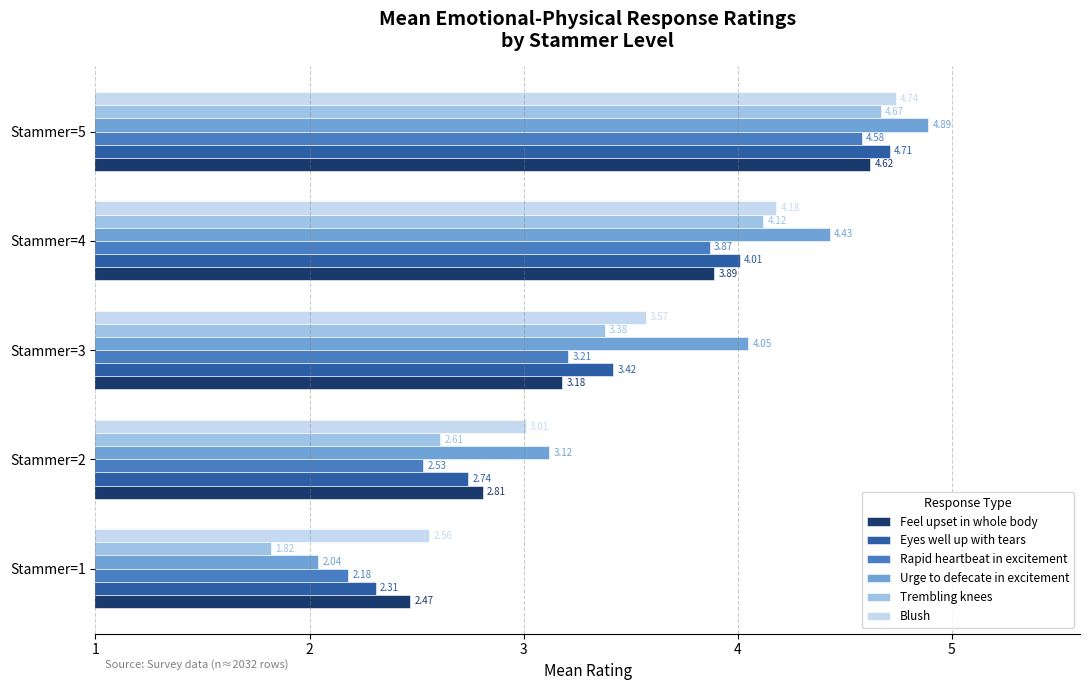

Which series changed the most between Stammer=1 and Stammer=2?

Urge to defecate in excitement